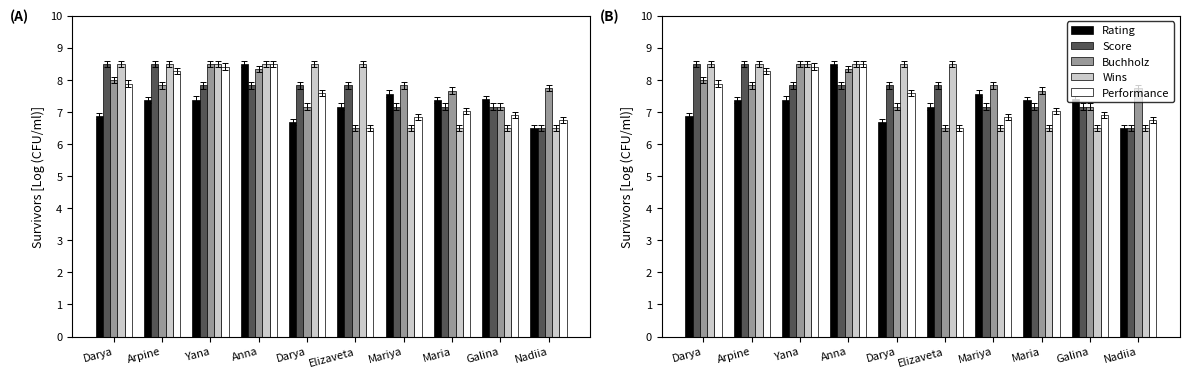

What is the lowest value of the Buchholz series?

6.5